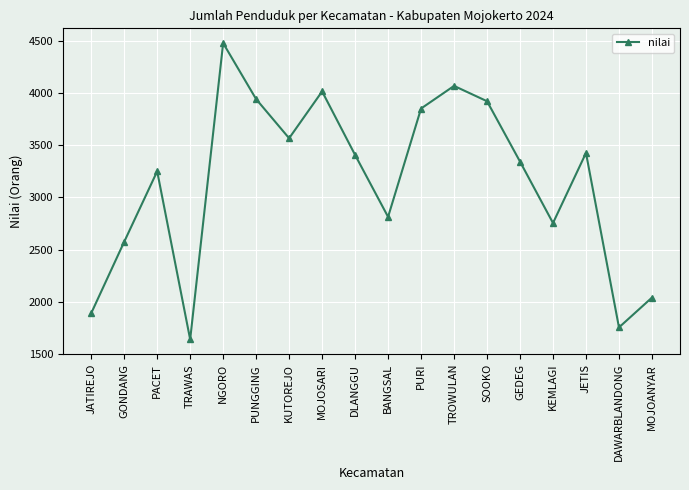

What is the label of the 7th point from the left?

KUTOREJO